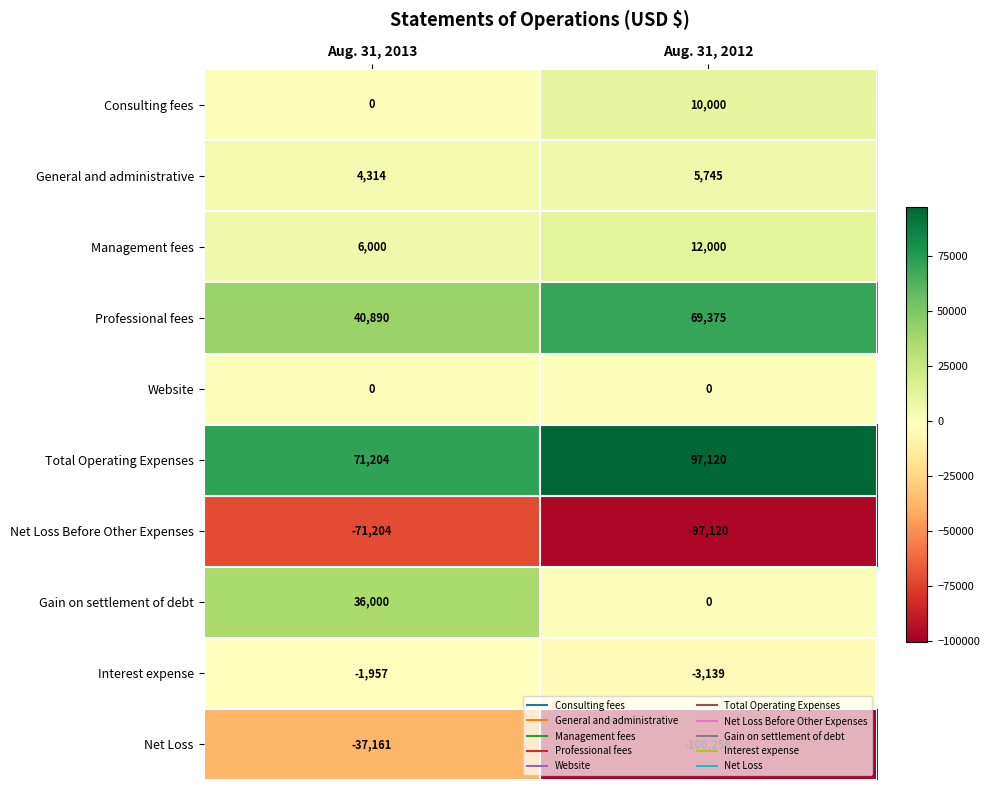

Is it true that Gain on settlement of debt equals 55167 at Aug. 31, 2013?

False